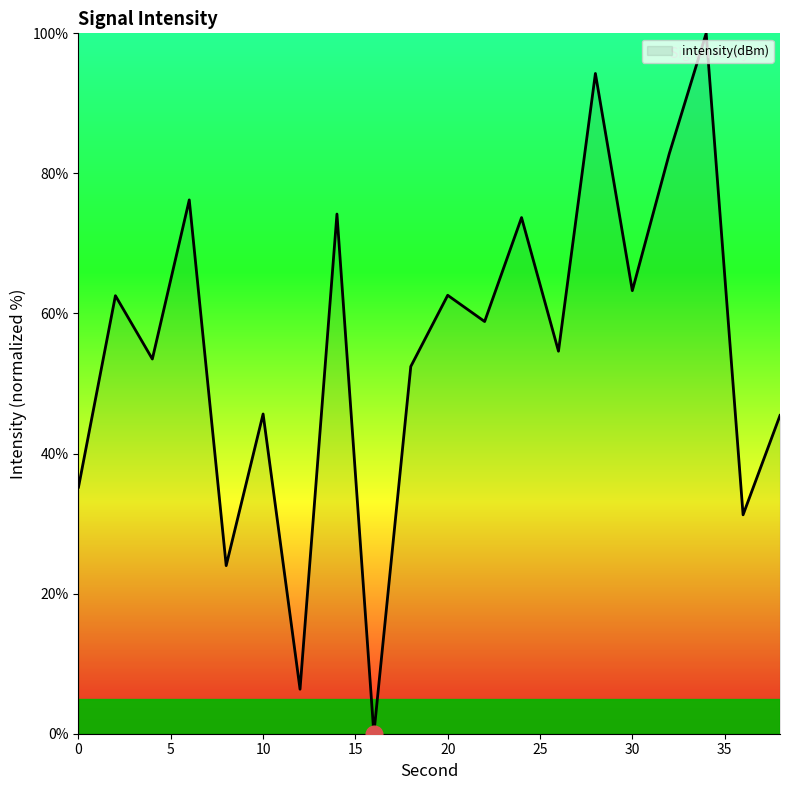

How many series are shown in this chart?

1